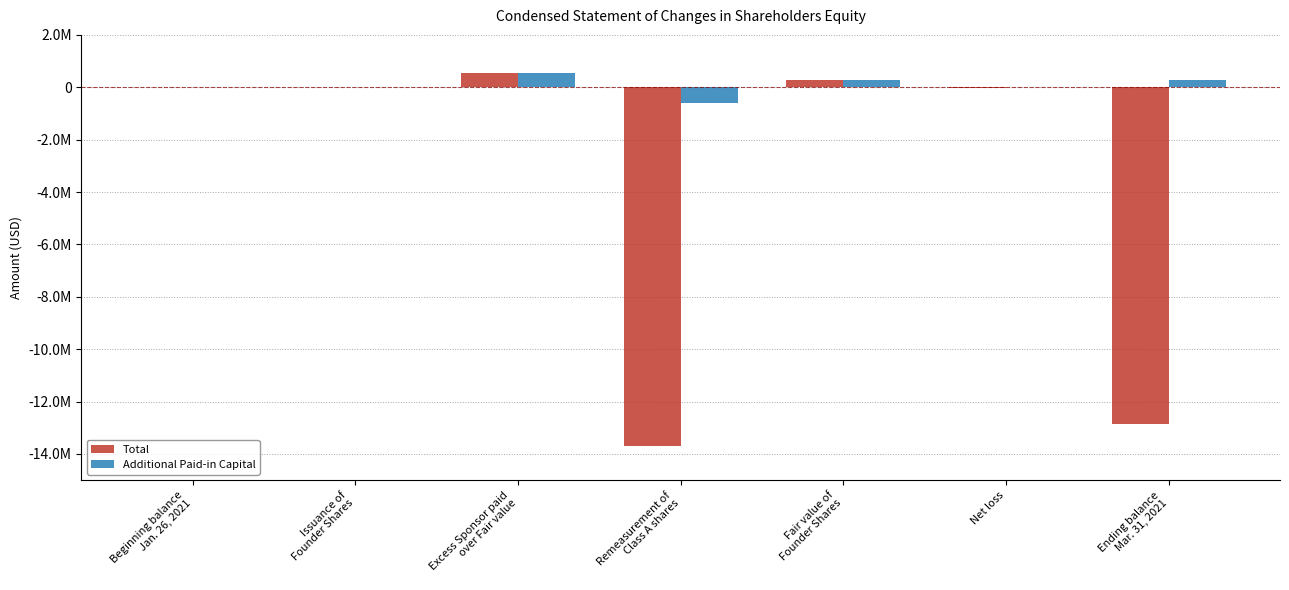

True or false: Total has a value of 267150 at Fair value of
Founder Shares.

True